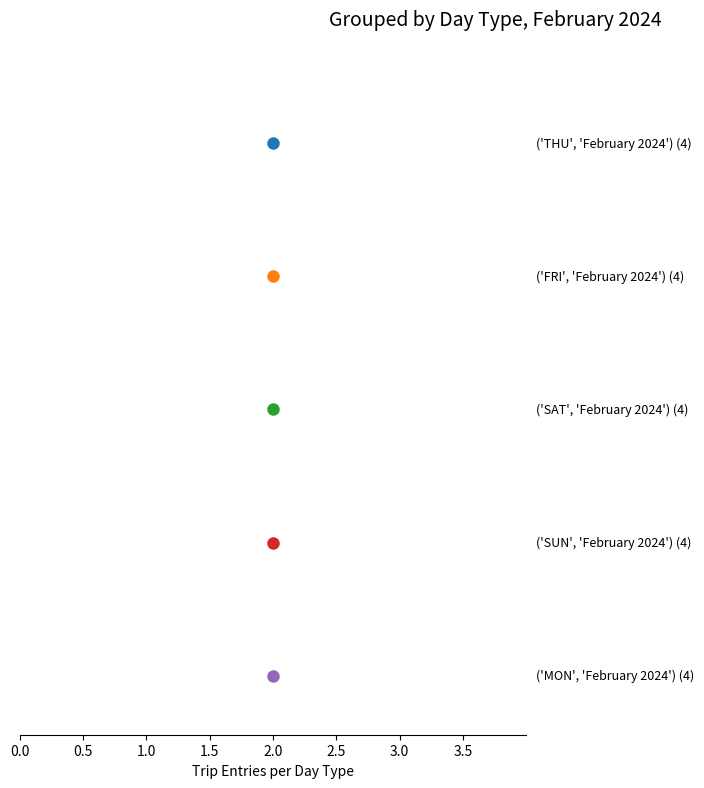

Which series has the largest total across all categories?

MON